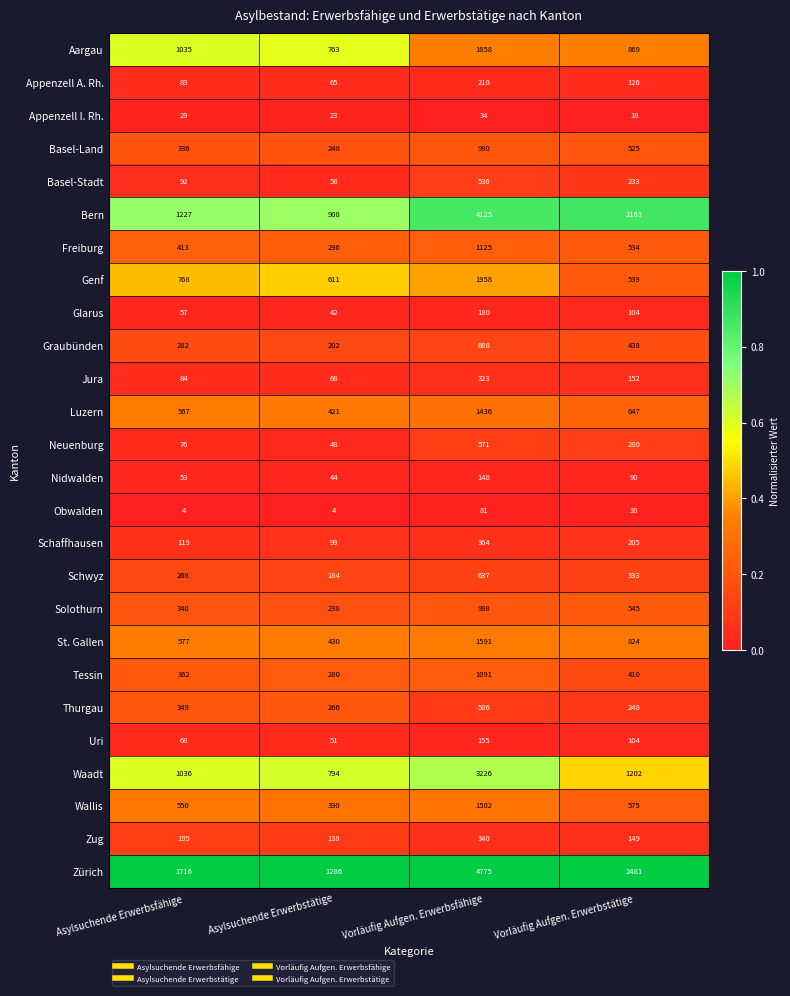

At which label does Schaffhausen first exceed 205?

Vorläufig Aufgen. Erwerbsfähige